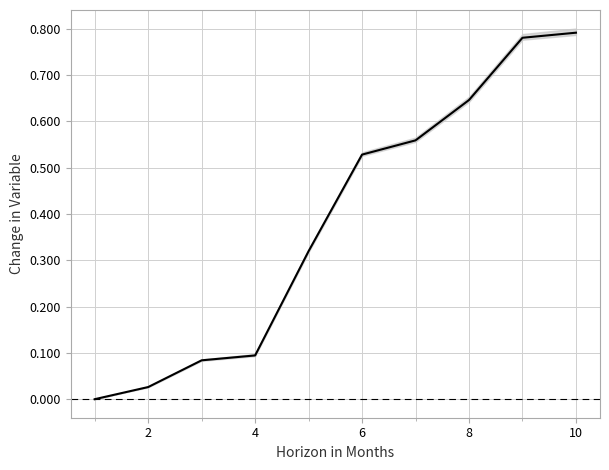

True or false: there are more than 0 points higher than both neighbors.

False